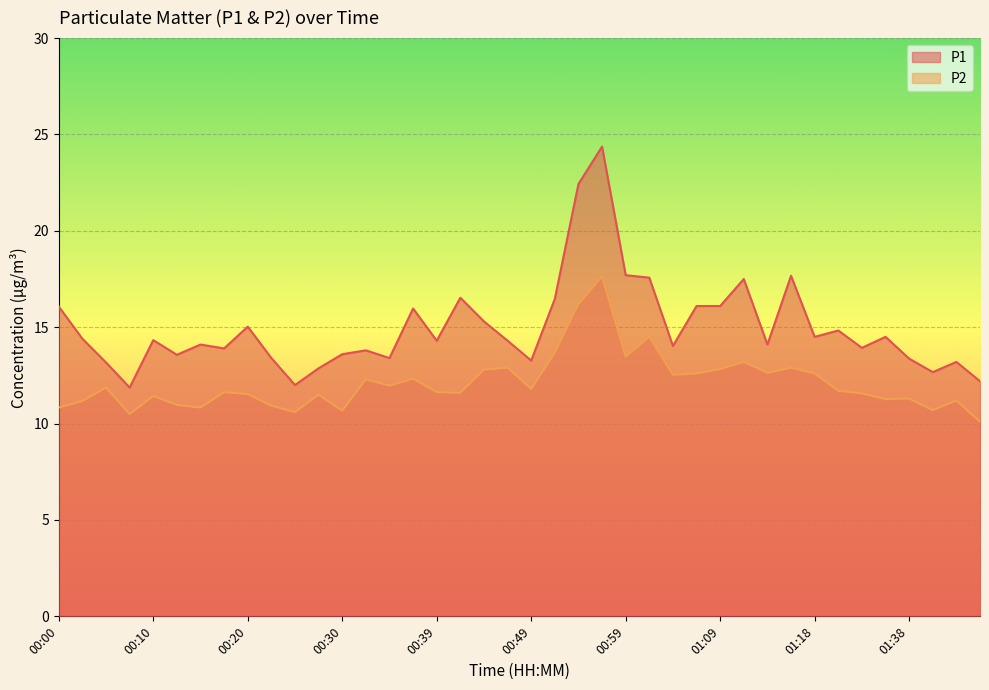

Reading left to right, extract all data points from this chart.

P1: 00:00=16.1	00:03=14.4	00:05=13.2	00:08=11.9	00:10=14.3	00:12=13.6	00:15=14.1	00:17=13.9	00:20=15.0	00:22=13.4	00:25=12.0	00:27=12.9	00:30=13.6	00:32=13.8	00:34=13.4	00:37=16.0	00:39=14.3	00:42=16.5	00:44=15.3	00:47=14.3	00:49=13.3	00:51=16.5	00:54=22.4	00:56=24.4	00:59=17.7	01:01=17.6	01:04=14.0	01:06=16.1	01:09=16.1	01:11=17.5	01:14=14.1	01:16=17.7	01:18=14.5	01:29=14.8	01:32=13.9	01:35=14.5	01:38=13.4	01:41=12.7	01:44=13.2	01:46=12.2
P2: 00:00=10.8	00:03=11.2	00:05=11.9	00:08=10.5	00:10=11.4	00:12=11.0	00:15=10.8	00:17=11.6	00:20=11.5	00:22=10.9	00:25=10.6	00:27=11.5	00:30=10.7	00:32=12.3	00:34=12.0	00:37=12.3	00:39=11.6	00:42=11.6	00:44=12.8	00:47=12.9	00:49=11.8	00:51=13.7	00:54=16.2	00:56=17.6	00:59=13.5	01:01=14.5	01:04=12.5	01:06=12.6	01:09=12.8	01:11=13.2	01:14=12.6	01:16=12.9	01:18=12.6	01:29=11.7	01:32=11.6	01:35=11.3	01:38=11.3	01:41=10.7	01:44=11.2	01:46=10.1